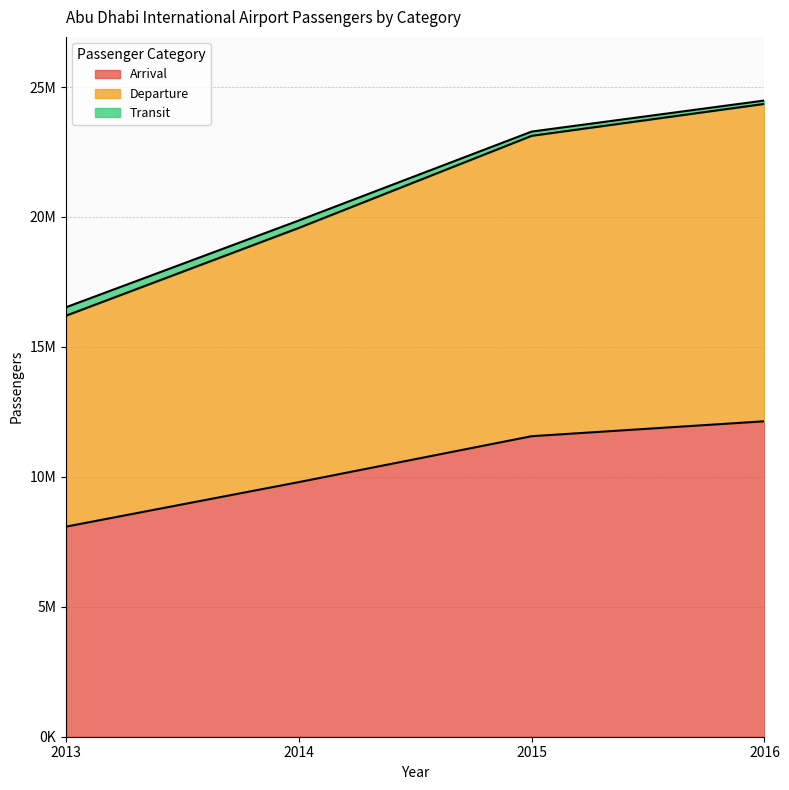

The value of Arrival at 2014 is 6814682. True or false?

False